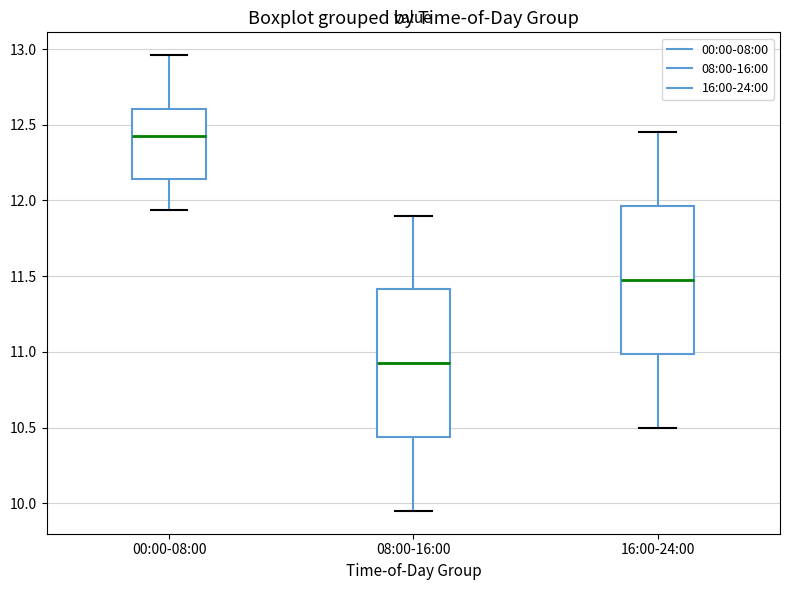

Which box's median line is the lowest?

08:00-16:00